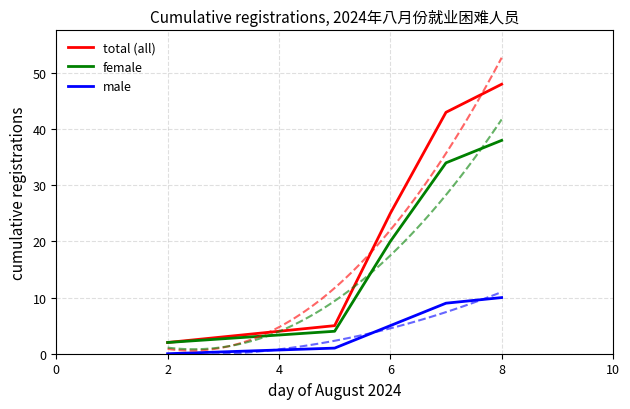

The value of female at 6 is 9. True or false?

False